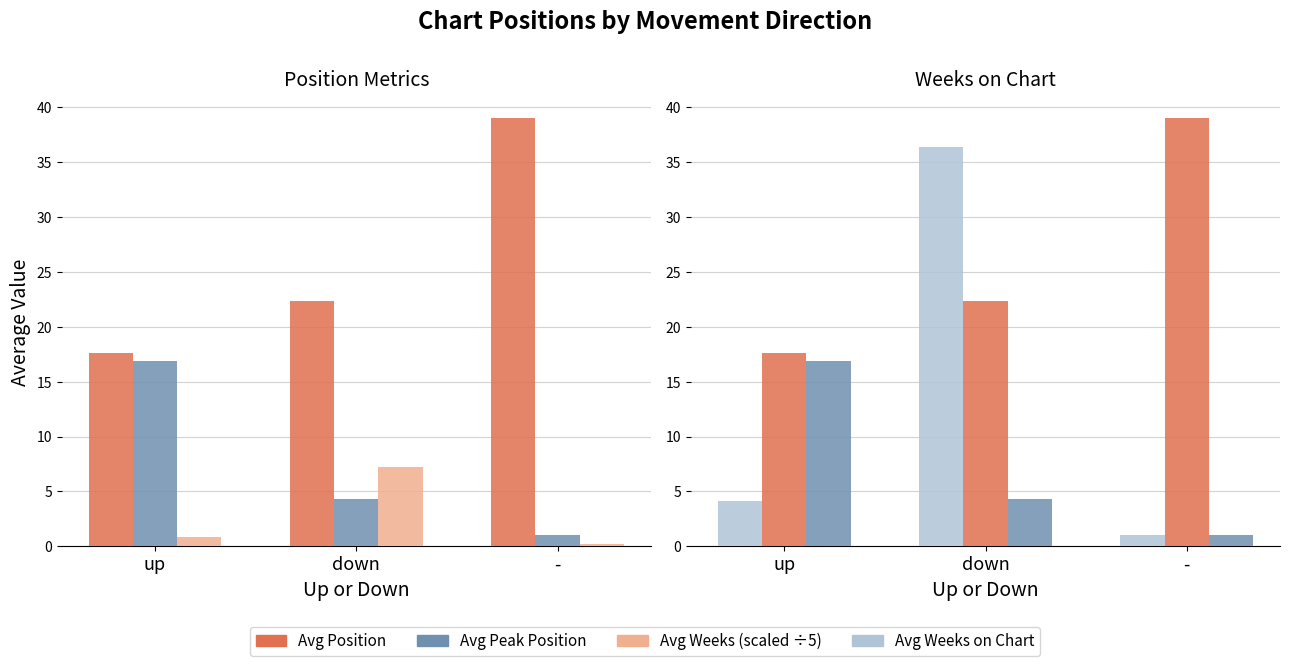

Which category has the highest value across all series?

-